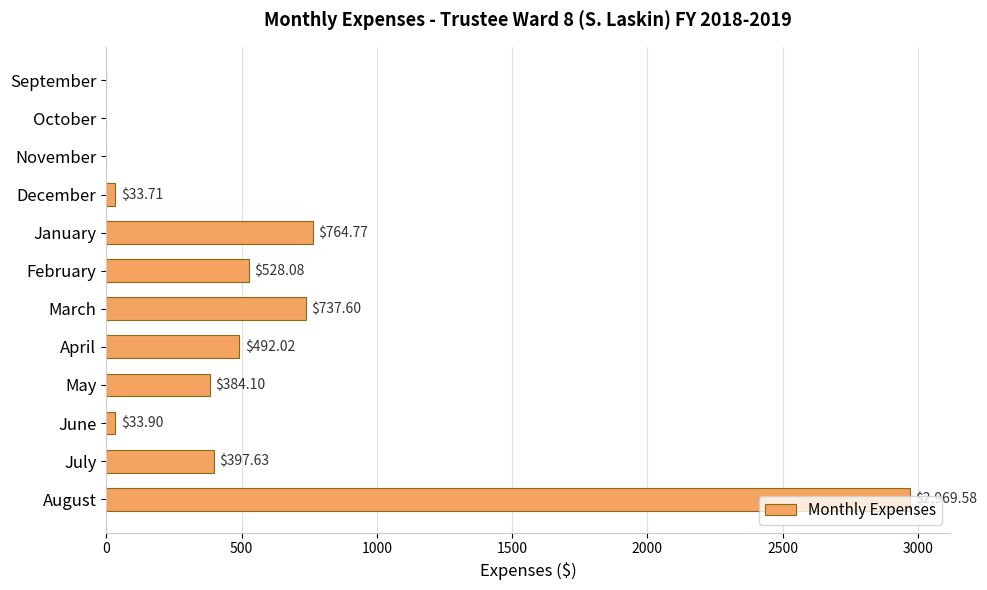

What is the change in value from April to July?

-94.4